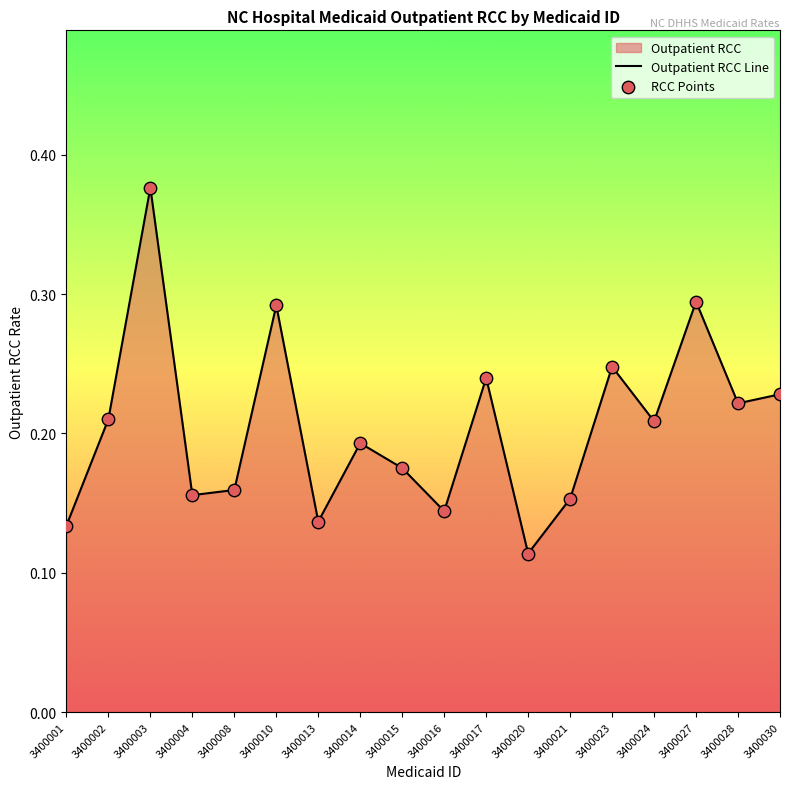

Which series has the largest Y range (max minus min)?

Outpatient RCC Line